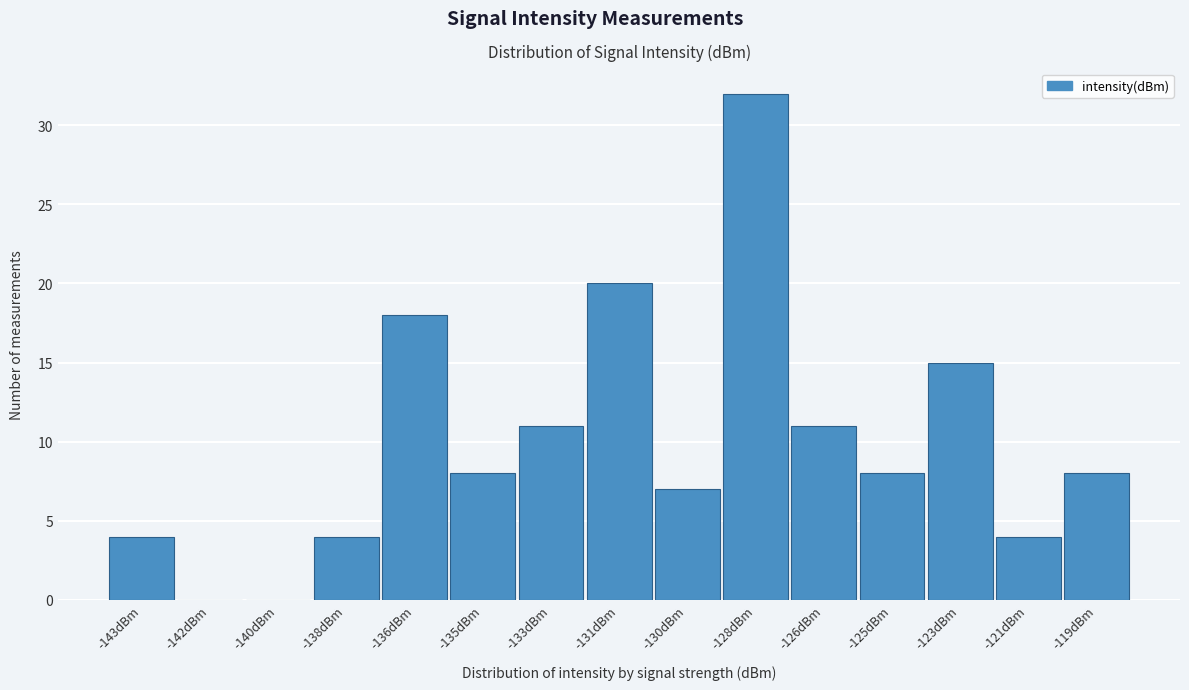

Reading left to right, what are all the values shown in this chart?

-143dBm=4	-142dBm=0	-140dBm=0	-138dBm=4	-136dBm=18	-135dBm=8	-133dBm=11	-131dBm=20	-130dBm=7	-128dBm=32	-126dBm=11	-125dBm=8	-123dBm=15	-121dBm=4	-119dBm=8